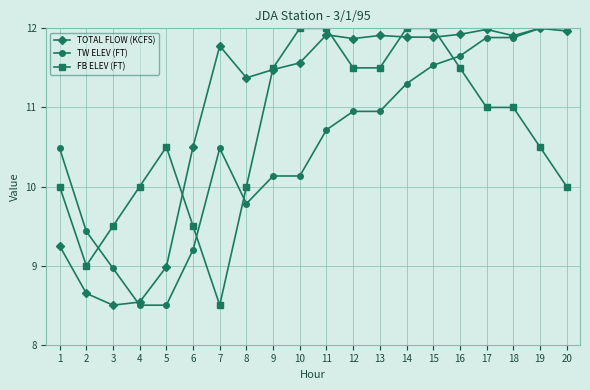

At which category does TOTAL FLOW (KCFS) reach its first local peak?

7